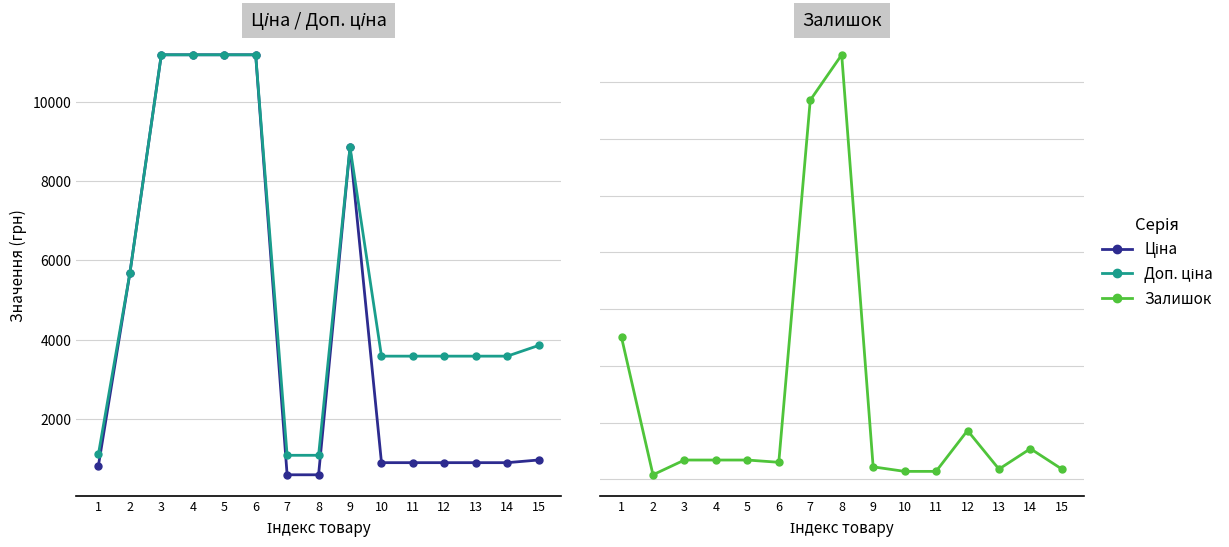

Reading right to left, extract all data points from this chart.

Ціна: 15=963.5	14=895.9	13=895.9	12=895.9	11=895.9	10=895.9	9=8856.7	8=589.9	7=589.9	6=11188.2	5=11188.2	4=11188.2	3=11188.2	2=5673.8	1=818.5
Доп. ціна: 15=3854.0	14=3583.6	13=3583.6	12=3583.6	11=3583.6	10=3583.6	9=8856.7	8=1081.7	7=1081.7	6=11188.2	5=11188.2	4=11188.2	3=11188.2	2=5673.8	1=1109.2
Залишок: 15=9.0	14=27.0	13=9.0	12=43.0	11=7.0	10=7.0	9=11.0	8=374.0	7=334.0	6=15.0	5=17.0	4=17.0	3=17.0	2=4.0	1=125.0